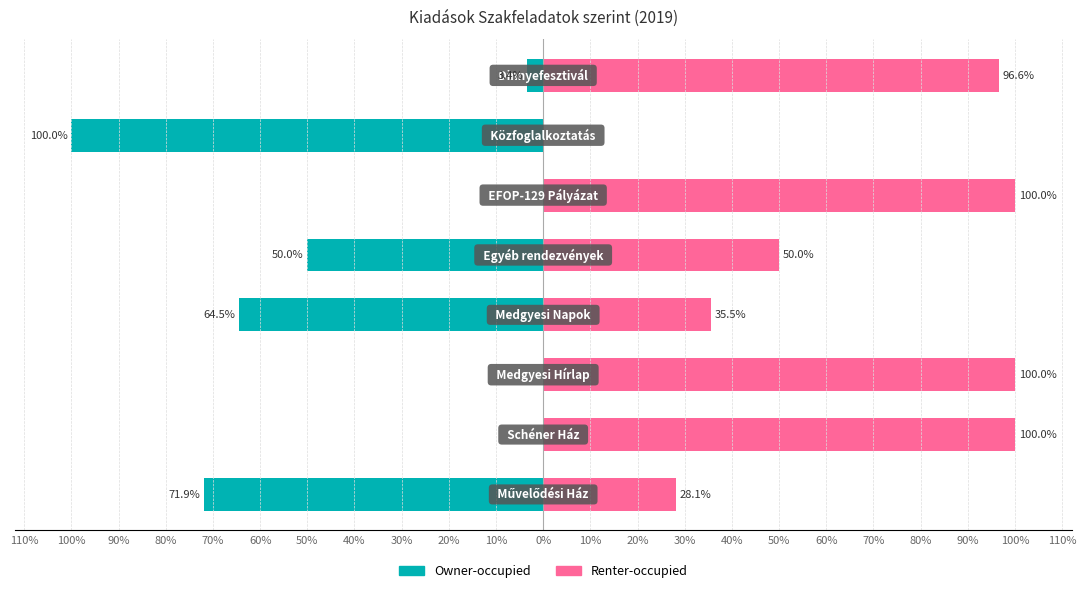

Is the value of Renter-occupied at 70% greater than the value of Owner-occupied at 90%?

Yes